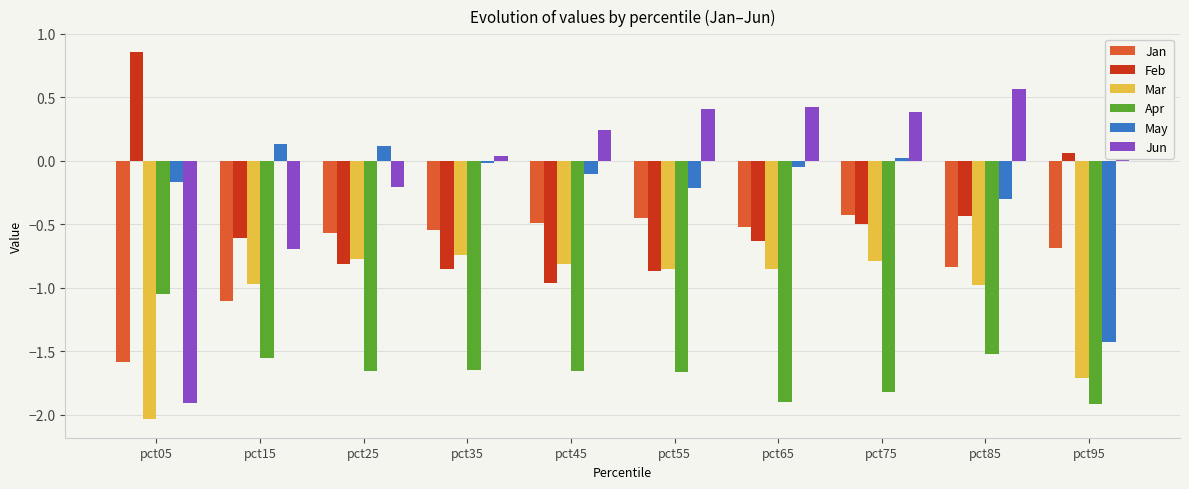

What are all the series names shown in the legend?

Jan, Feb, Mar, Apr, May, Jun